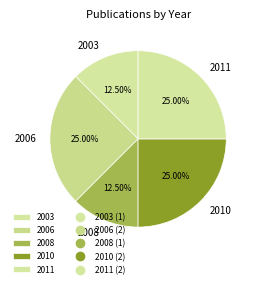

Is the sum of 2008 and 2006 greater than half?

No